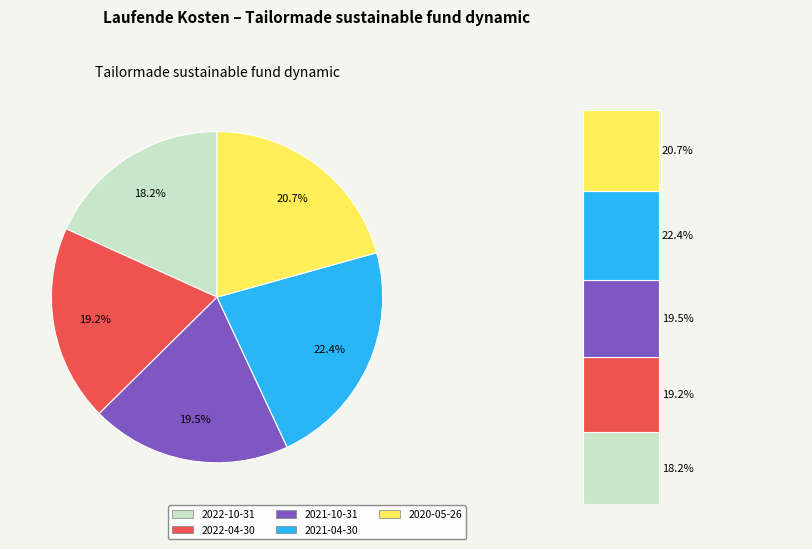

What is the largest slice in the pie chart?

2021-04-30